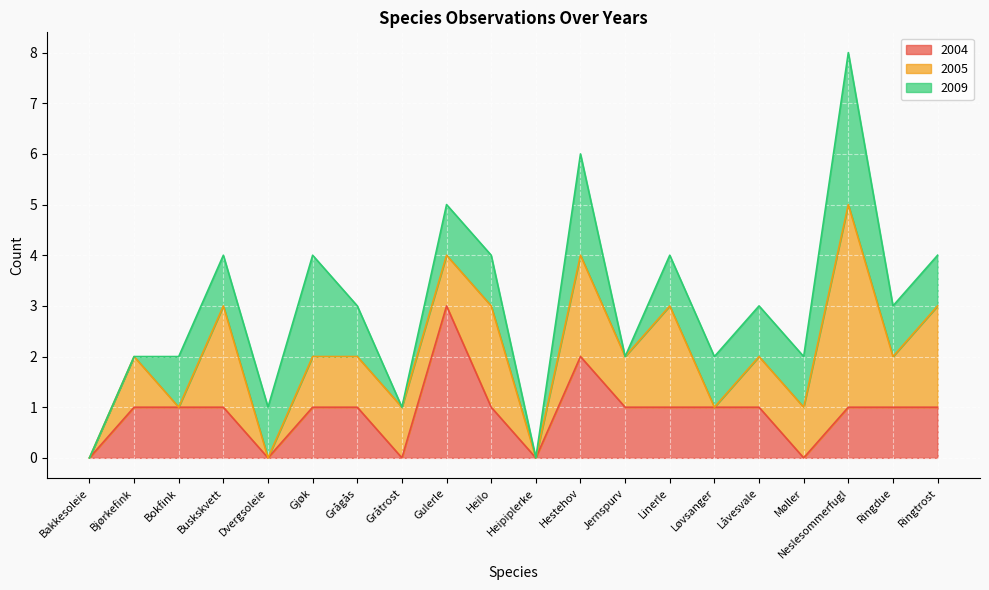

At which label does 2009 reach its peak?

Neslesommerfugl